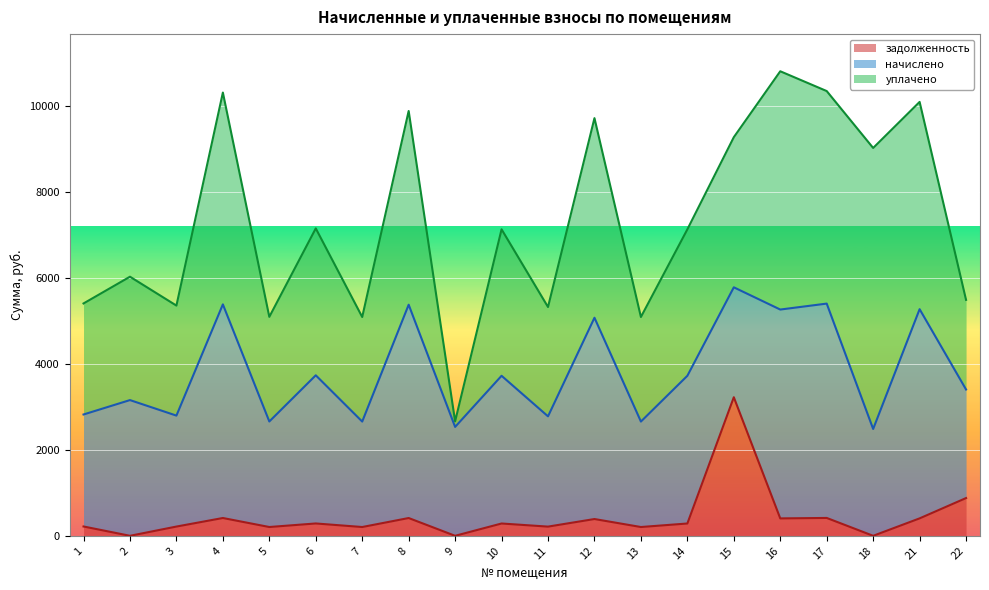

What are all the series names shown in the legend?

задолженность, начислено, уплачено